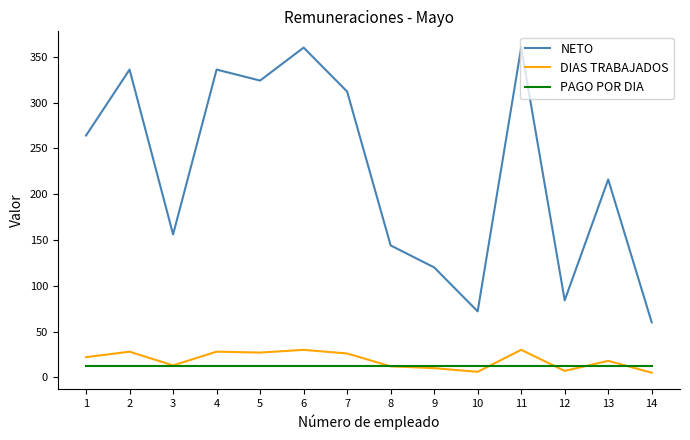

How many lines are shown in the chart?

3